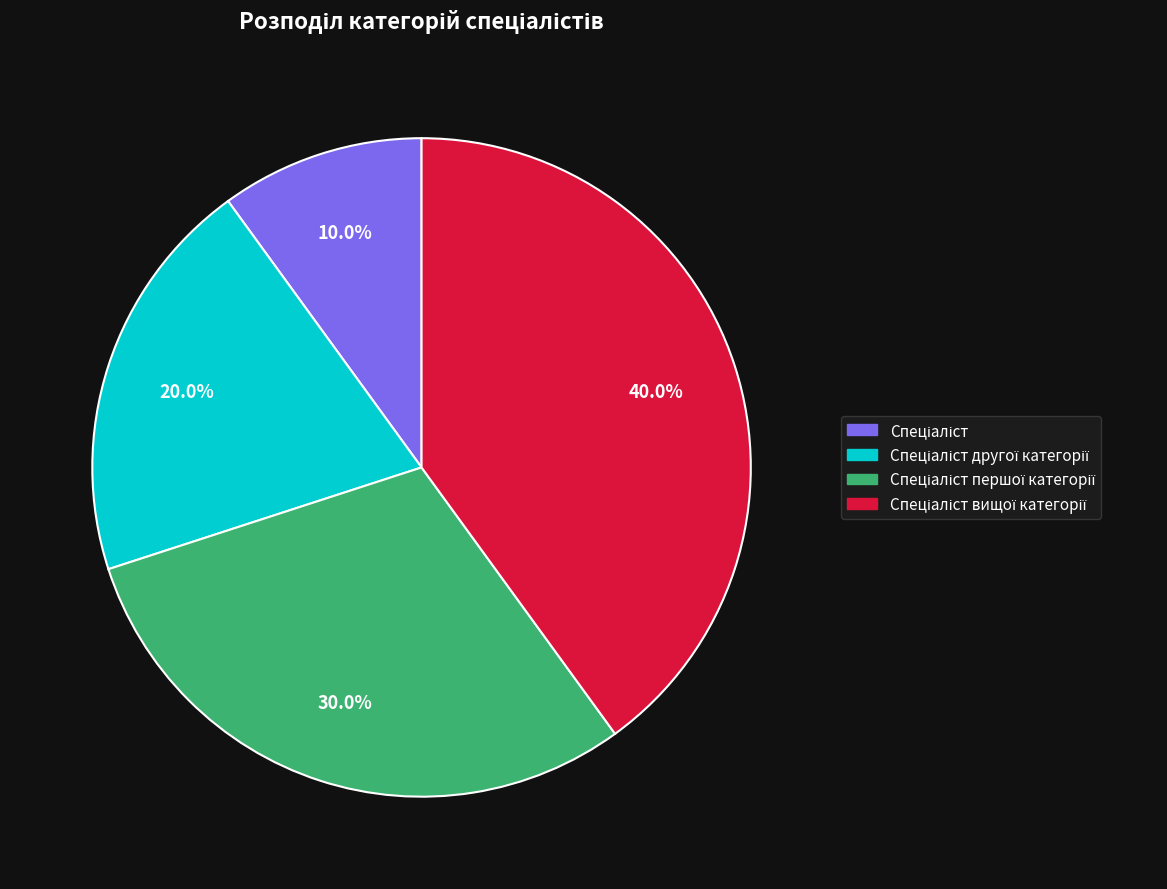

Is there a majority slice in this chart?

No